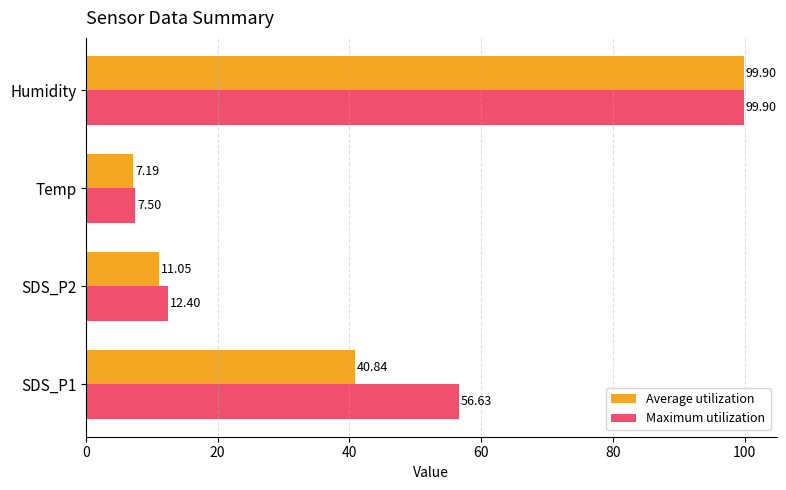

At how many categories does at least one series exceed 37?

2